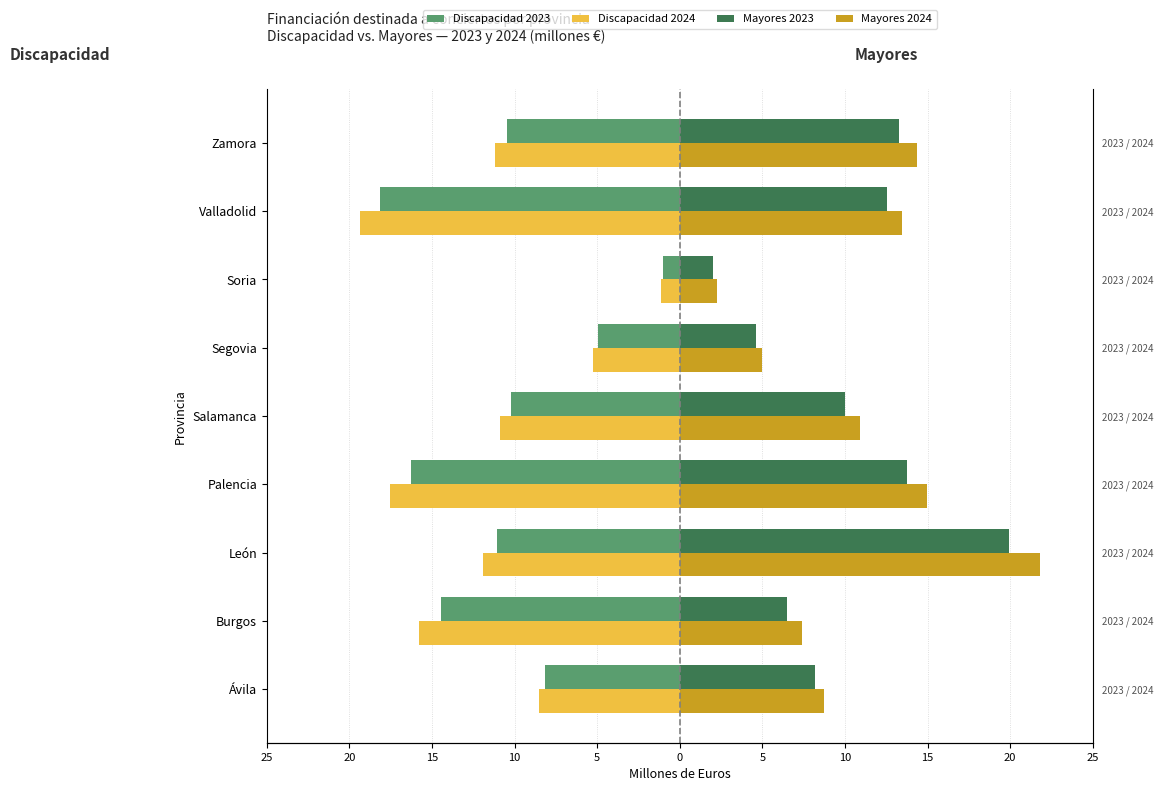

The value of Discapacidad 2024 at Palencia is -17.5. True or false?

True